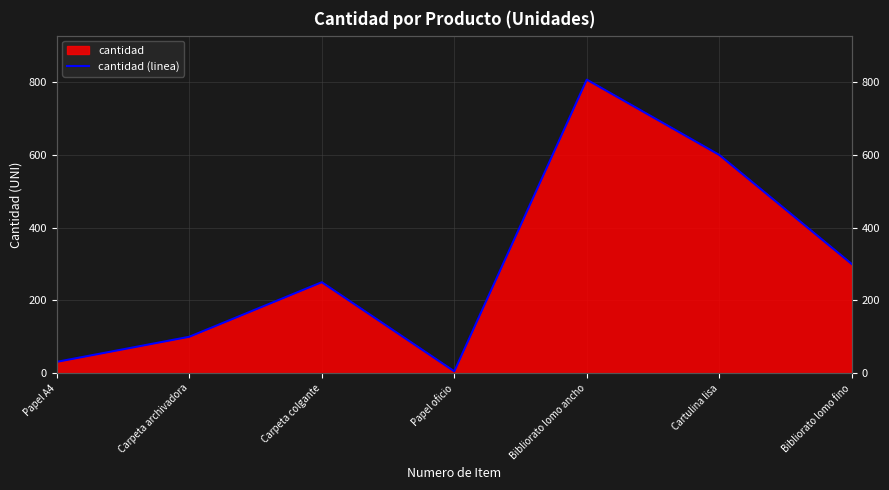

Rank the categories by value from highest to lowest.

Bibliorato lomo ancho, Cartulina lisa, Bibliorato lomo fino, Carpeta colgante, Carpeta archivadora, Papel A4, Papel oficio